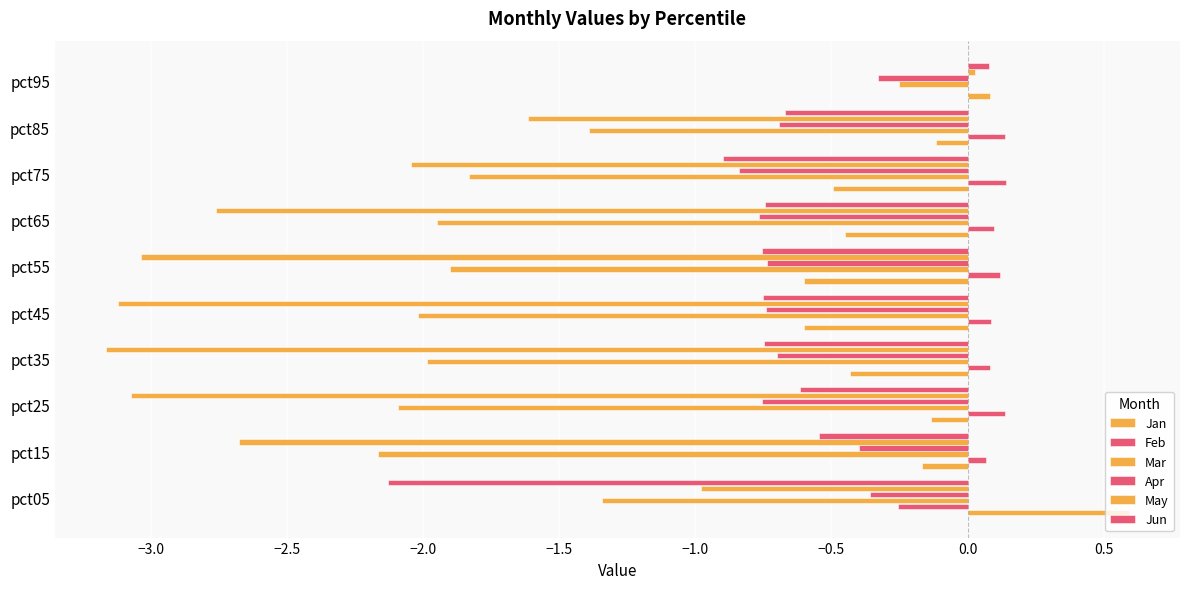

How many distinct data groups are displayed?

6